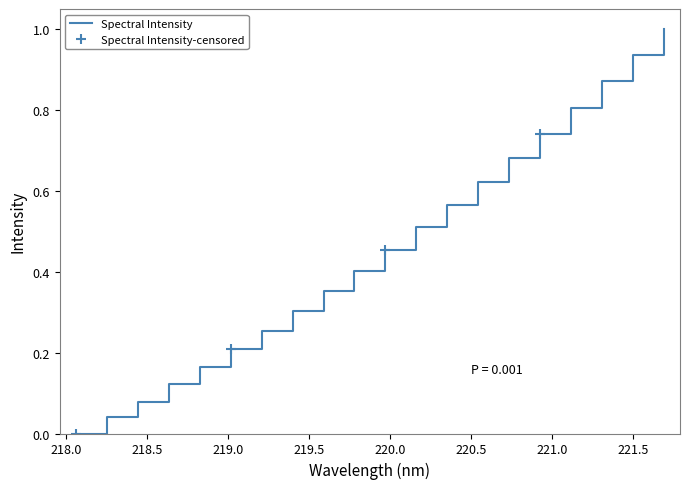

What is the label of the 15th point from the left?

220.7354